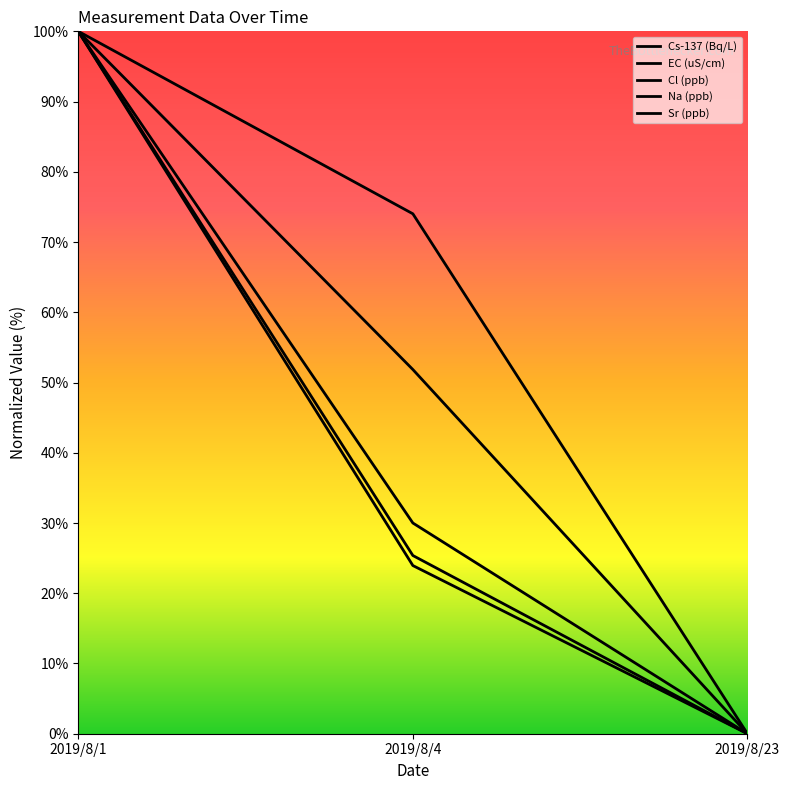

The EC (uS/cm) series shows 44.5 at 2019/8/4. True or false?

False